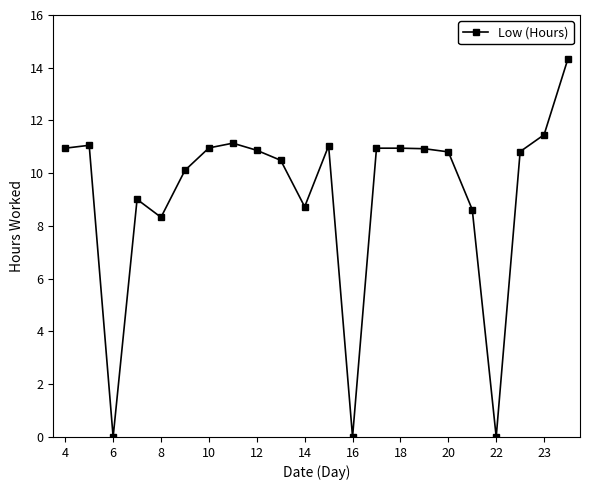

What is the average value?

9.2